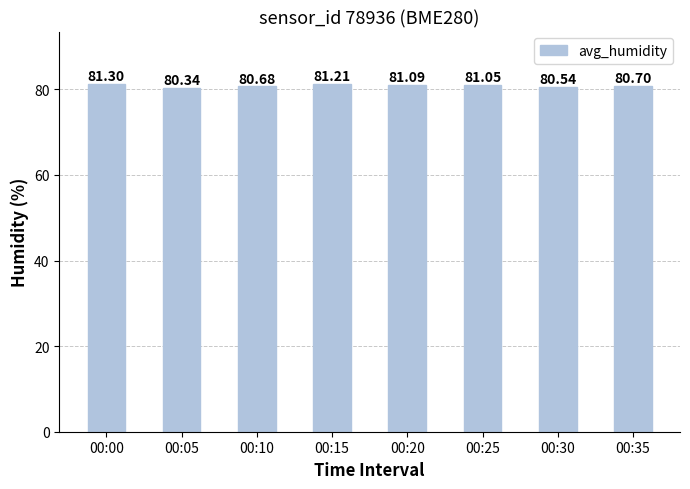

Which label corresponds to the largest value in the chart?

00:00